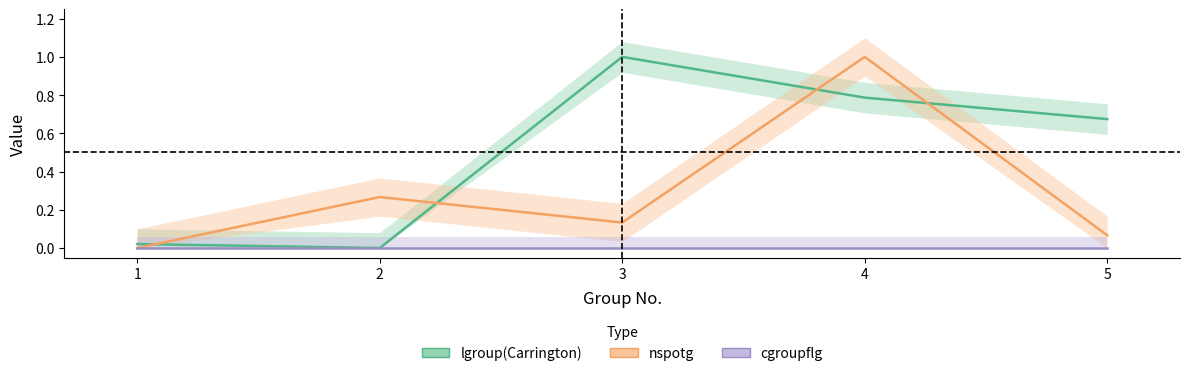

Which category has the lowest value in the cgroupflg series?

1